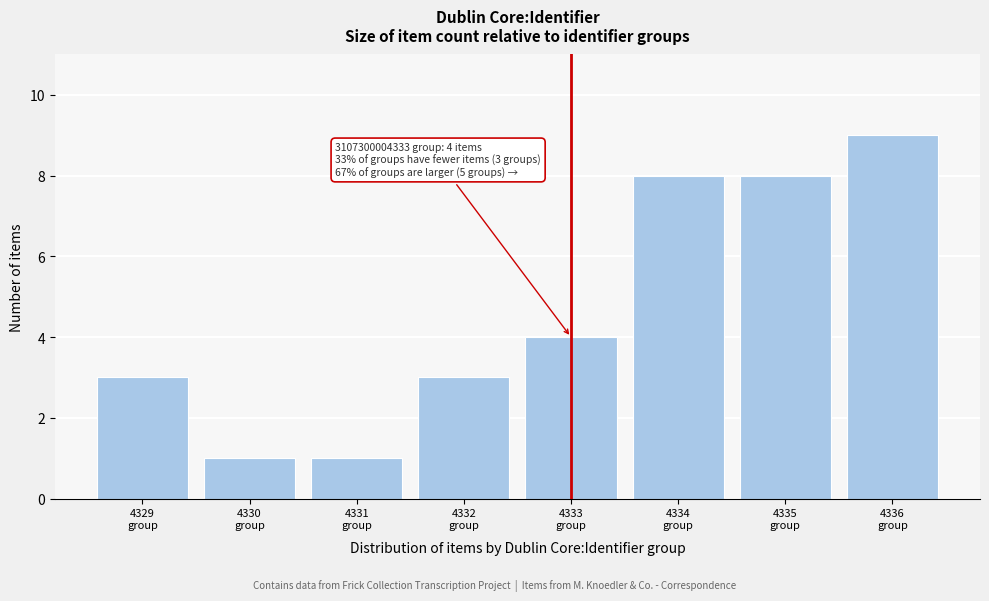

Reading left to right, transcribe all the data shown in this chart.

3	1	1	3	4	8	8	9